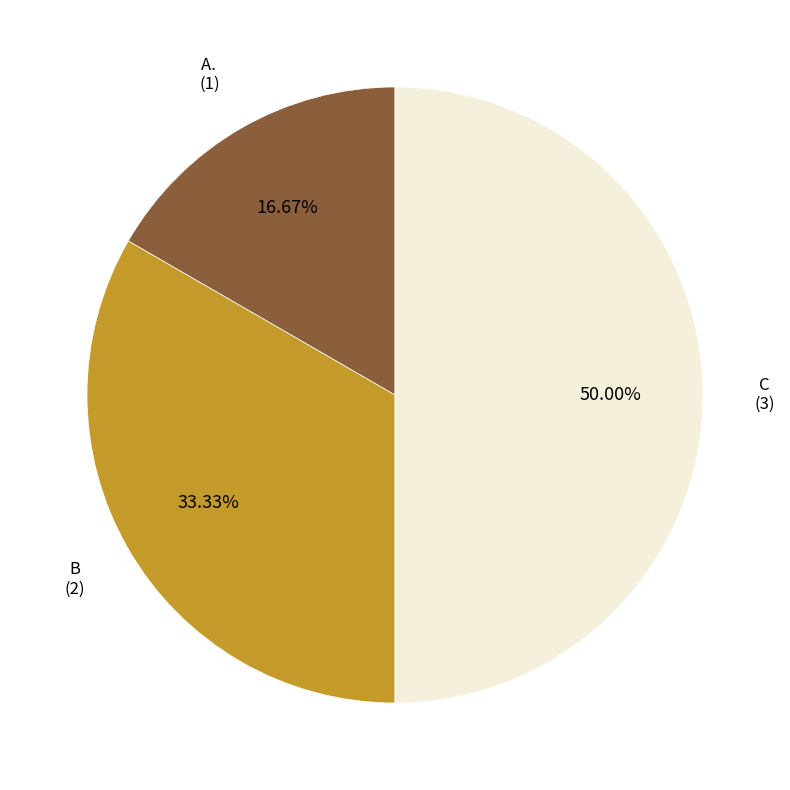

Is it true that B is 45% of the pie?

False